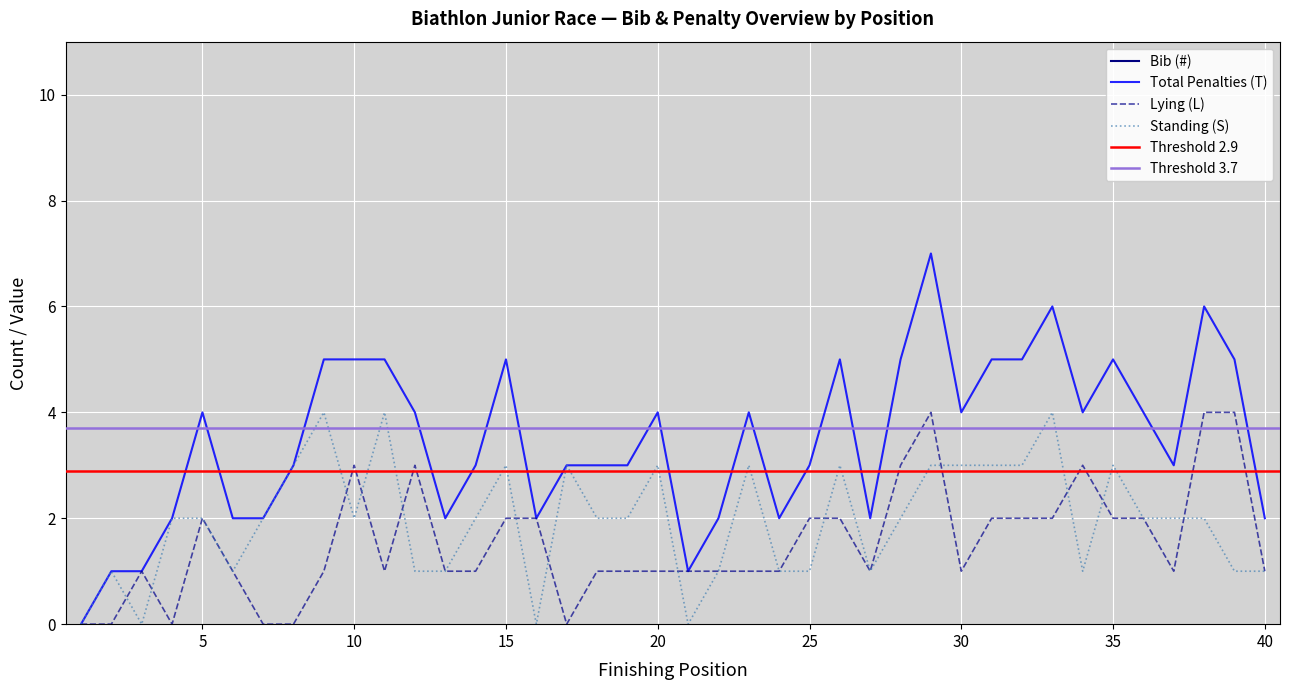

How many categories are shown in the chart?

40